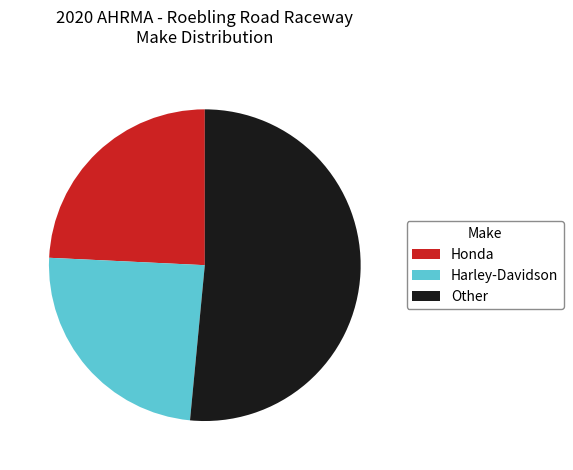

Which slice is the largest?

Other